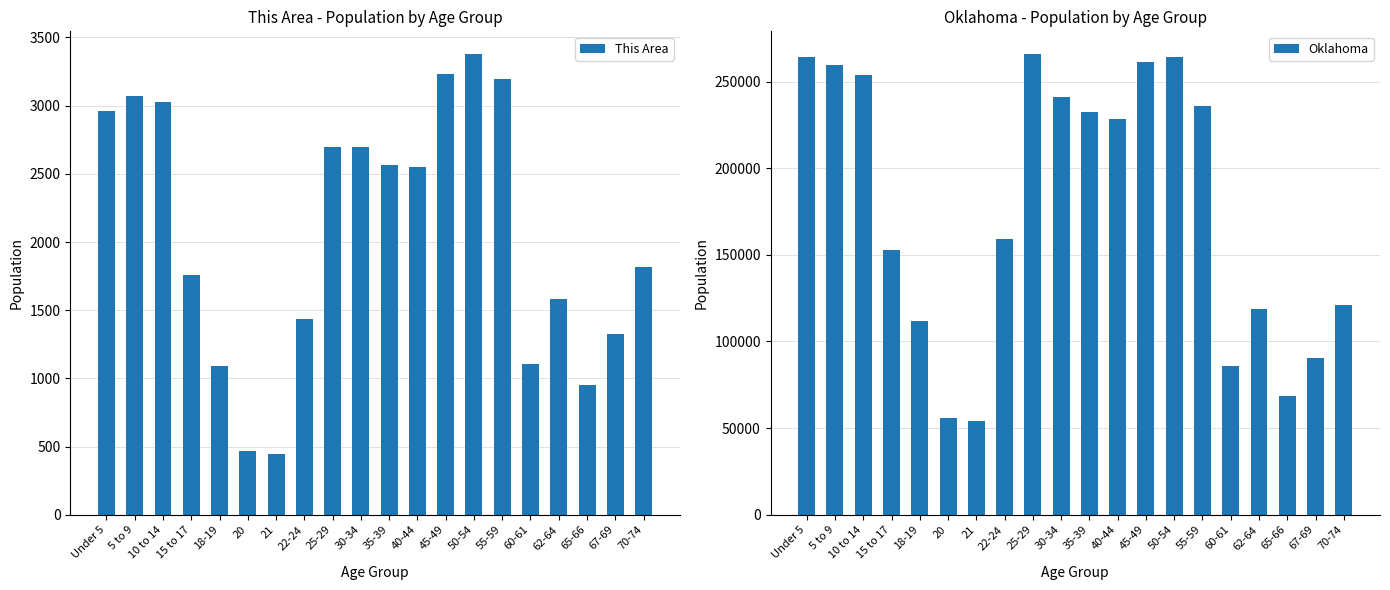

The This Area series shows 643 at 21. True or false?

False